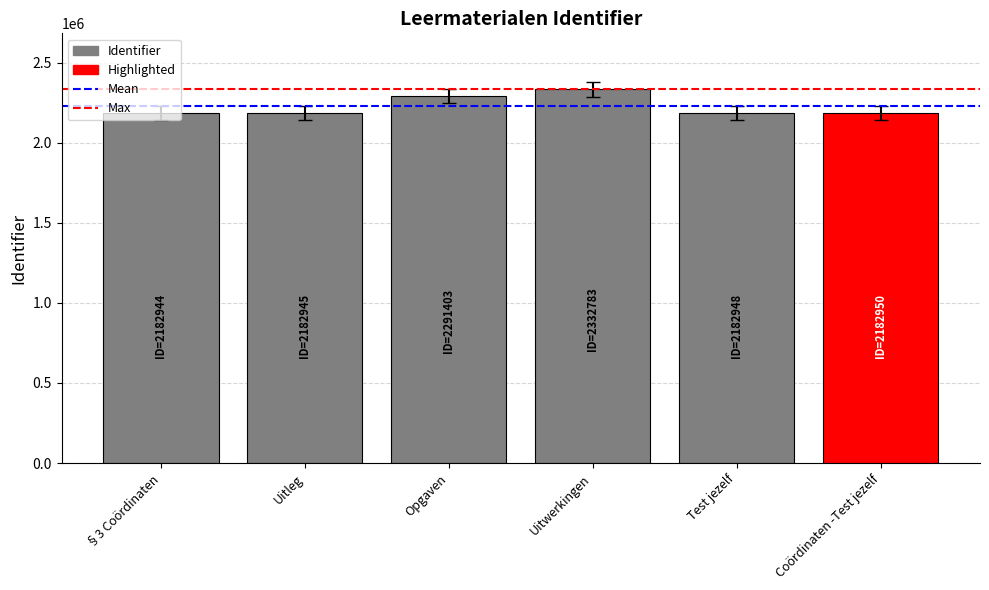

How many bars are there in total?

6